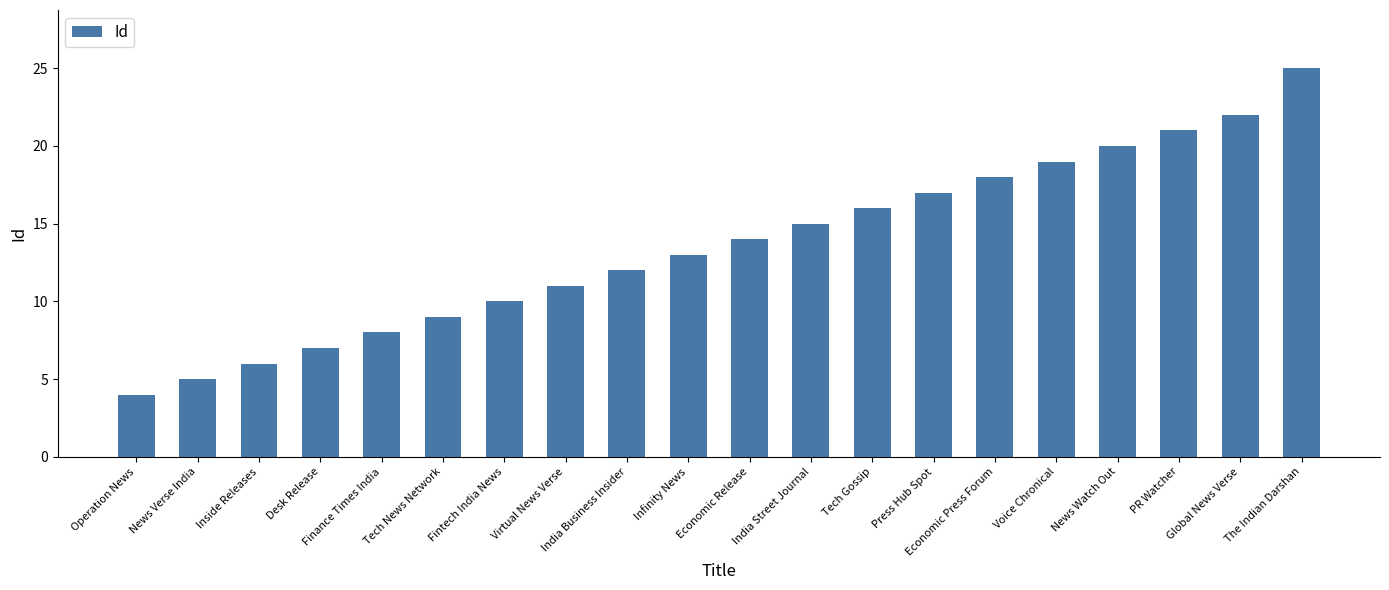

Reading left to right, transcribe all the data shown in this chart.

4	5	6	7	8	9	10	11	12	13	14	15	16	17	18	19	20	21	22	25